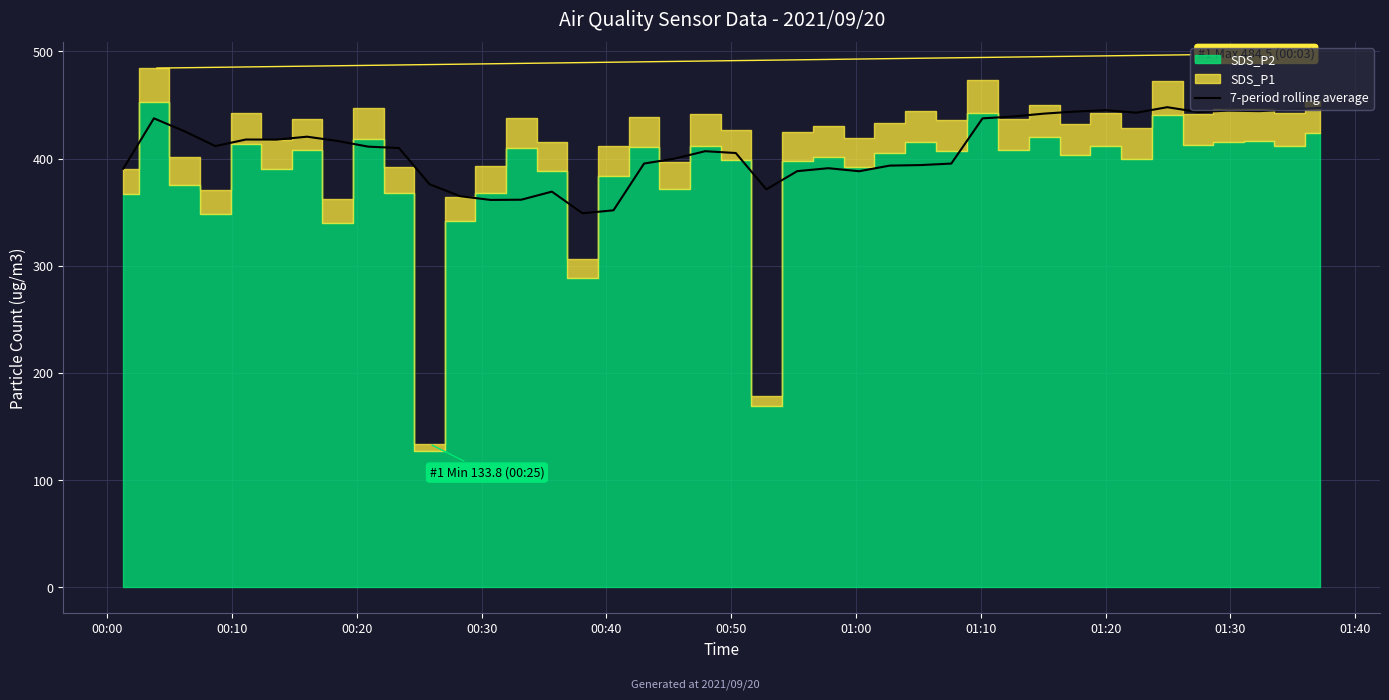

True or false: the data has more than 2 interior local peaks.

True